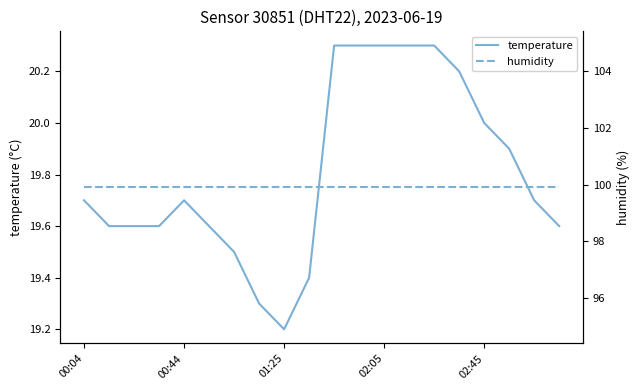

True or false: humidity and temperature cross at least once.

False